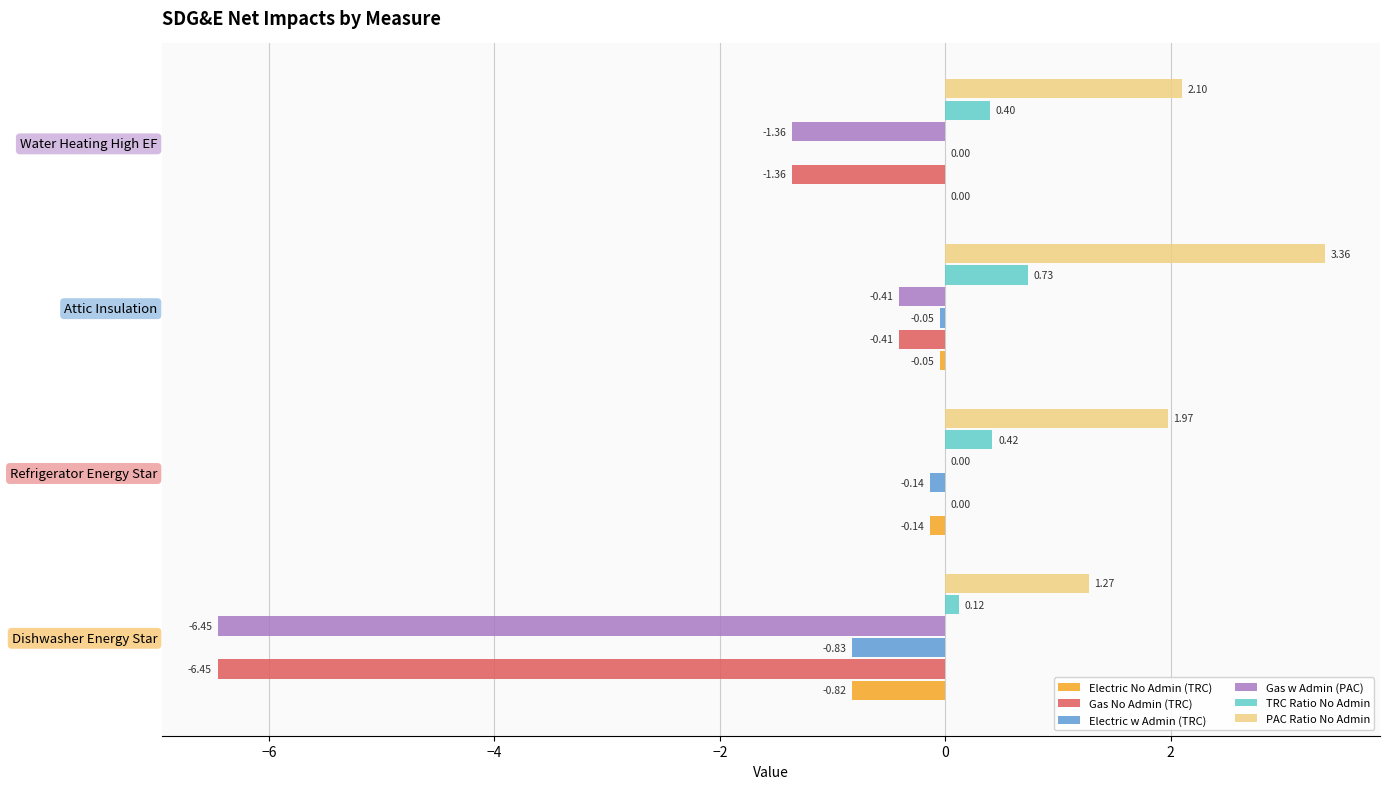

At which category does the chart reach its peak across all series?

Attic Insulation